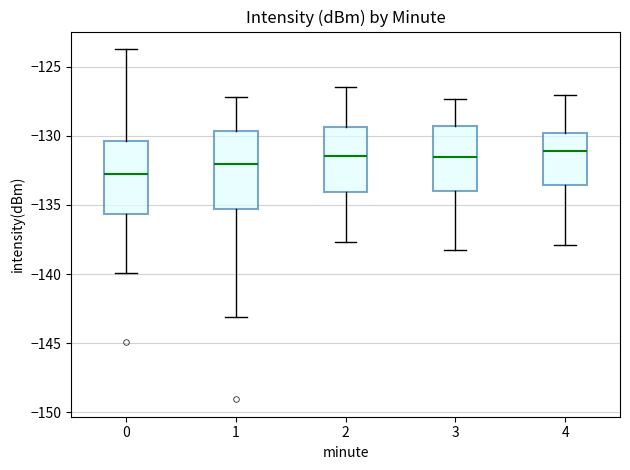

Reading left to right, read every box against the y-axis: the position of its median line, the range the box covers, and the ends of its whiskers. The values are not printed on the chart, so give them approximately, as read against the axis.

0: median -132.5, box -135.5 to -130.5, whiskers -140.0 to -123.5
1: median -132.0, box -135.5 to -129.5, whiskers -143.0 to -127.0
2: median -131.5, box -134.0 to -129.5, whiskers -137.5 to -126.5
3: median -131.5, box -134.0 to -129.5, whiskers -138.0 to -127.5
4: median -131.0, box -133.5 to -130.0, whiskers -138.0 to -127.0